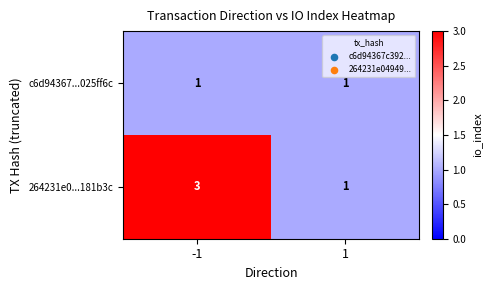

Which series has the largest range (max minus min)?

264231e0...181b3c